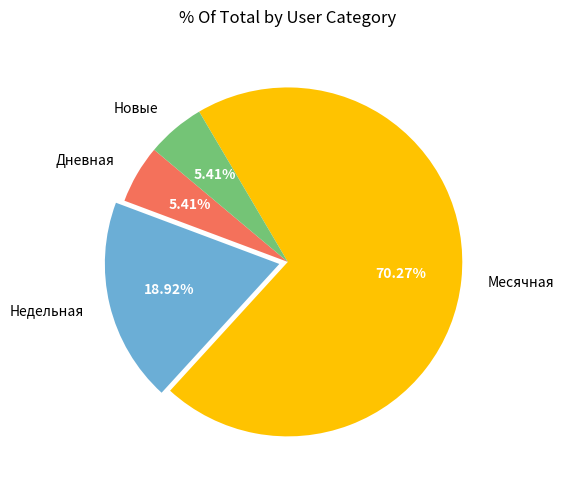

Which slice is the largest?

Месячная